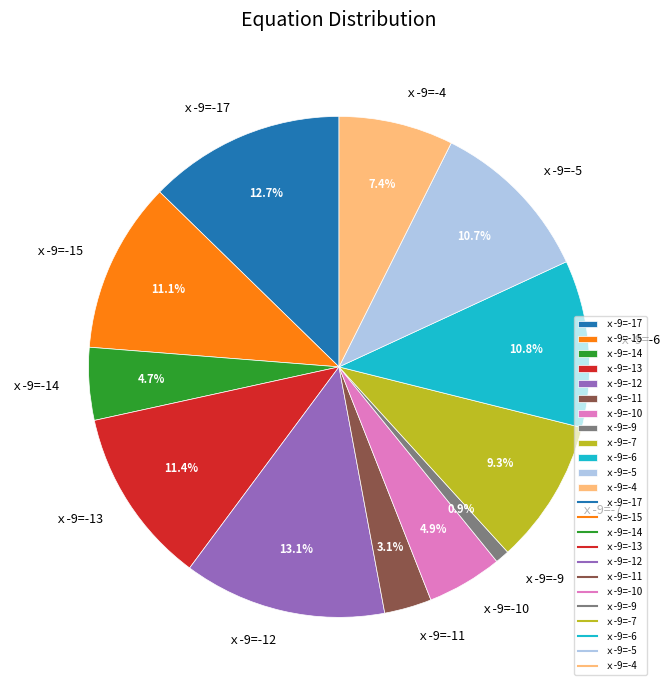

Which slice is the smallest?

ｘ-9=-9